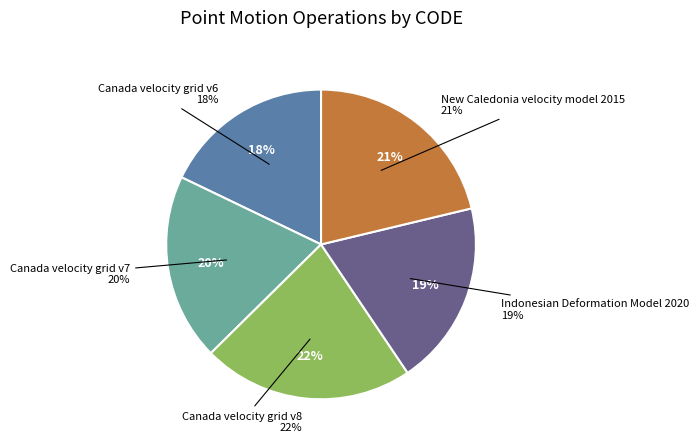

Which slice is the smallest?

Canada velocity grid v6